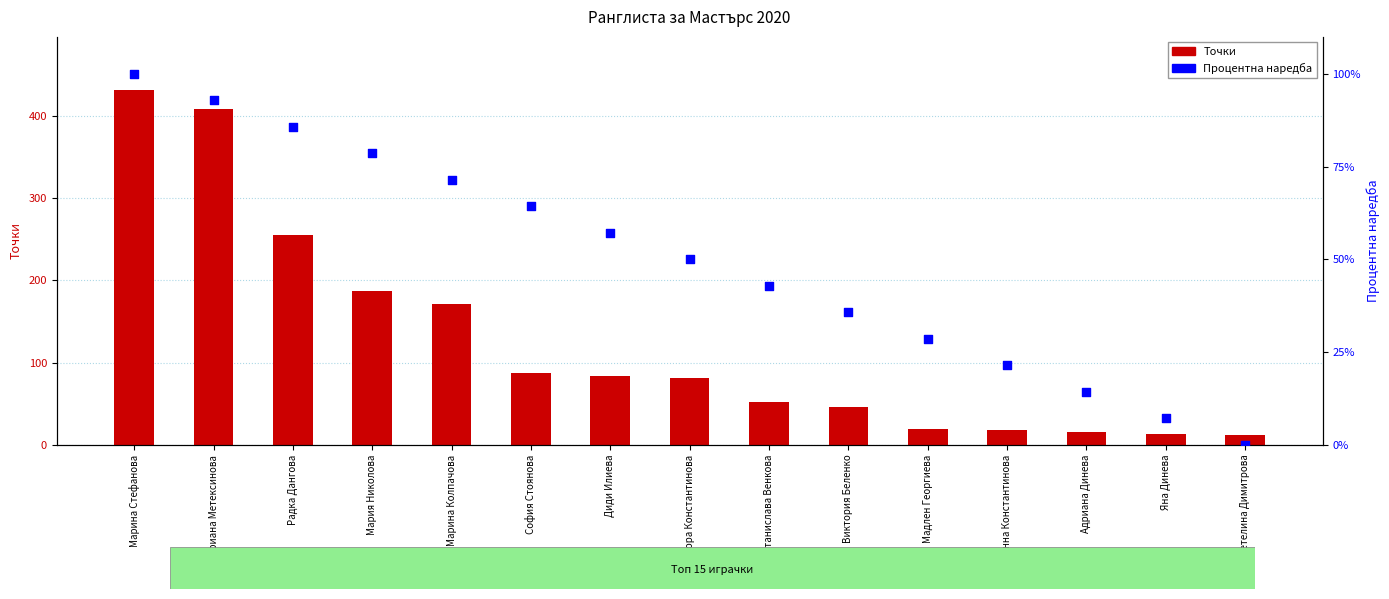

Which series reaches the maximum Y coordinate?

Точки